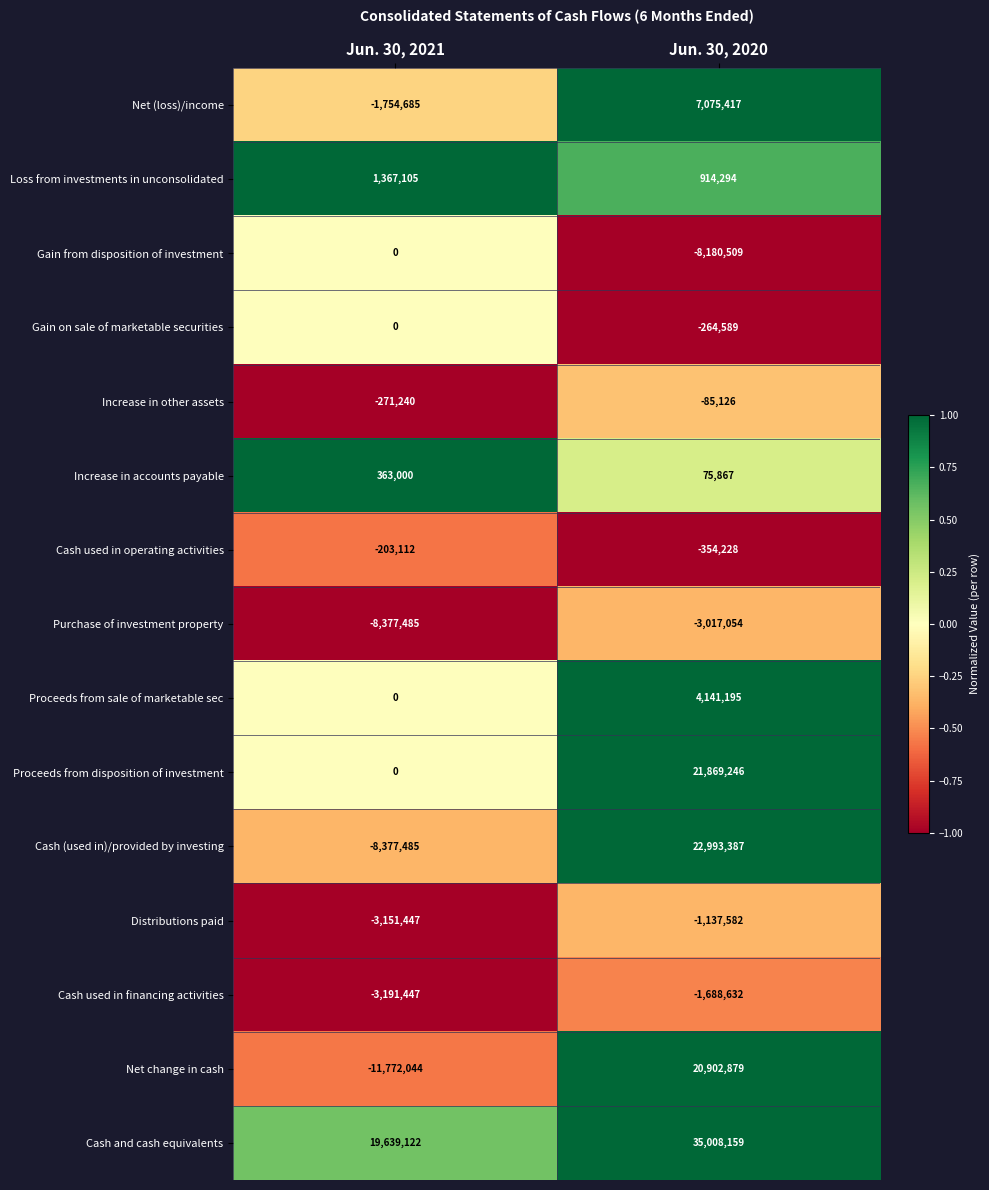

Reading left to right, extract all data points from this chart.

Net (loss)/income: Jun. 30, 2021=-1754685	Jun. 30, 2020=7075417
Loss from investments in unconsolidated: Jun. 30, 2021=1367105	Jun. 30, 2020=914294
Gain from disposition of investment: Jun. 30, 2021=0	Jun. 30, 2020=-8180509
Gain on sale of marketable securities: Jun. 30, 2021=0	Jun. 30, 2020=-264589
Increase in other assets: Jun. 30, 2021=-271240	Jun. 30, 2020=-85126
Increase in accounts payable: Jun. 30, 2021=363000	Jun. 30, 2020=75867
Cash used in operating activities: Jun. 30, 2021=-203112	Jun. 30, 2020=-354228
Purchase of investment property: Jun. 30, 2021=-8377485	Jun. 30, 2020=-3017054
Proceeds from sale of marketable sec: Jun. 30, 2021=0	Jun. 30, 2020=4141195
Proceeds from disposition of investment: Jun. 30, 2021=0	Jun. 30, 2020=21869246
Cash (used in)/provided by investing: Jun. 30, 2021=-8377485	Jun. 30, 2020=22993387
Distributions paid: Jun. 30, 2021=-3151447	Jun. 30, 2020=-1137582
Cash used in financing activities: Jun. 30, 2021=-3191447	Jun. 30, 2020=-1688632
Net change in cash: Jun. 30, 2021=-11772044	Jun. 30, 2020=20902879
Cash and cash equivalents: Jun. 30, 2021=19639122	Jun. 30, 2020=35008159